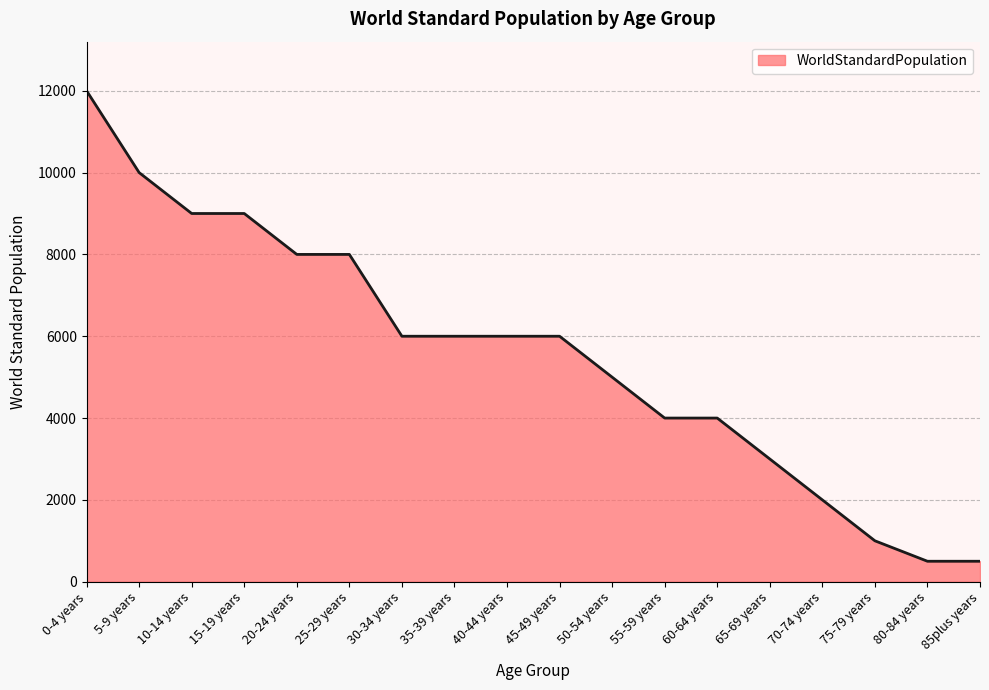

What is the sum of all values?

100000